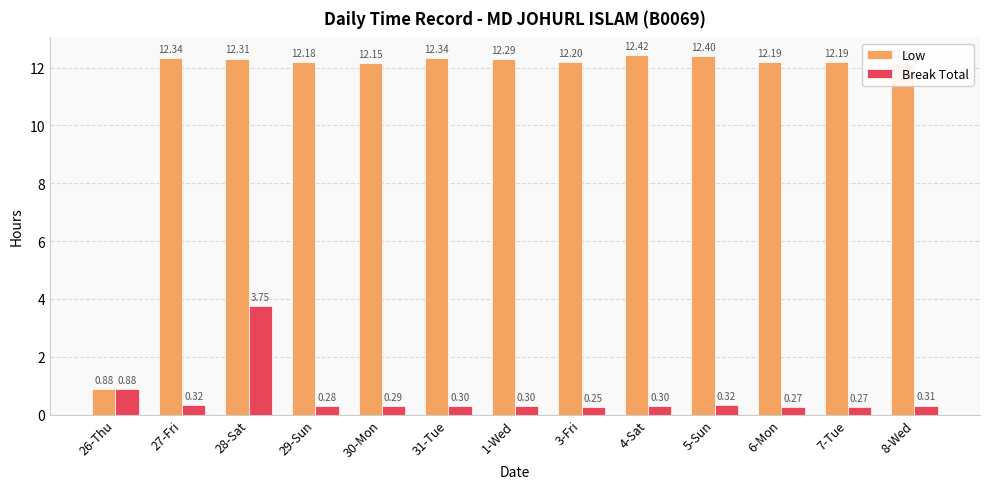

Is the value of Low at 27-Fri greater than the value of Break Total at 29-Sun?

Yes